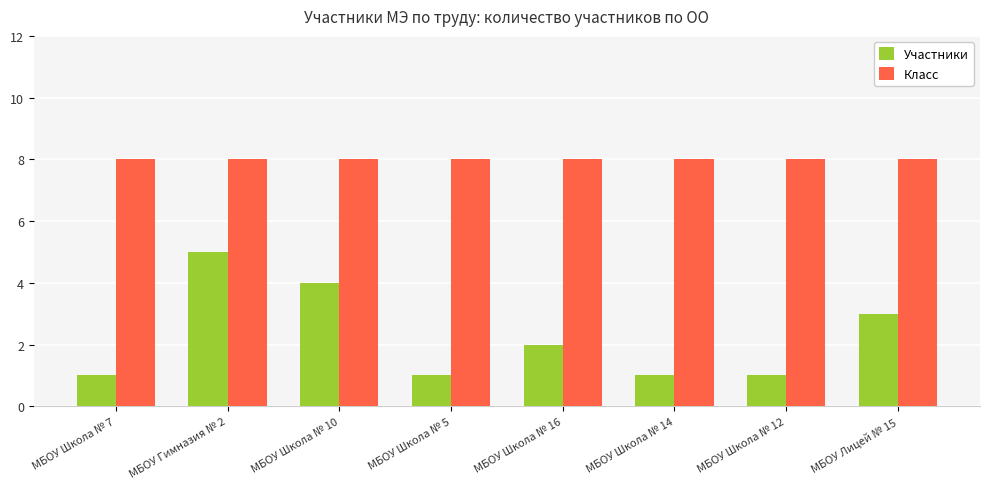

Reading left to right, transcribe all the data shown in this chart.

Участники: 1	5	4	1	2	1	1	3
Класс: 8	8	8	8	8	8	8	8